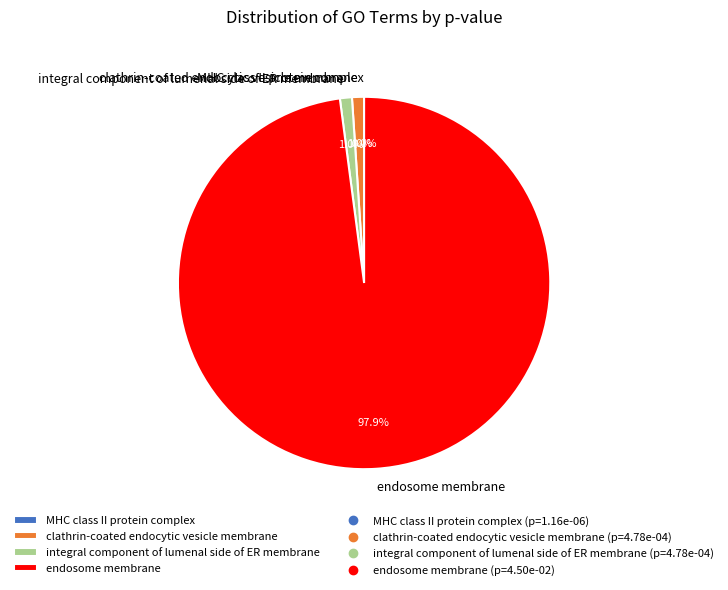

Which slice is the largest?

endosome membrane